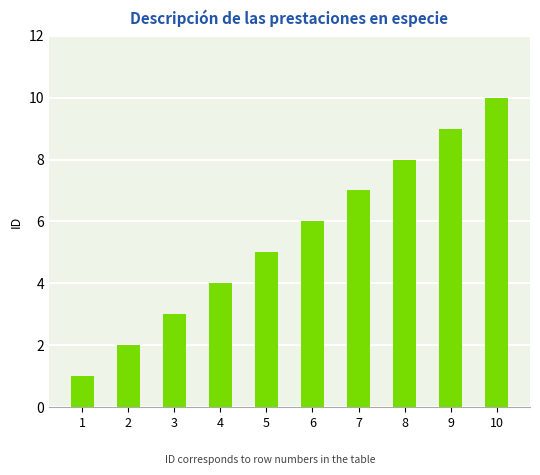

What is the greatest value displayed?

10